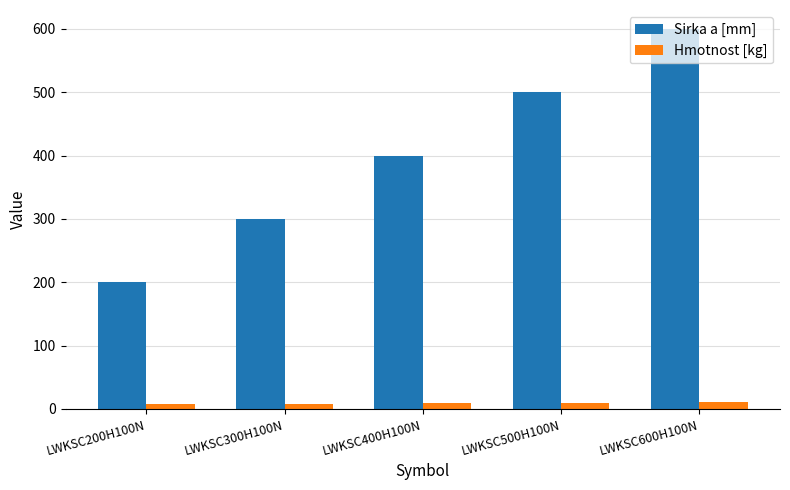

How many distinct data groups are displayed?

2